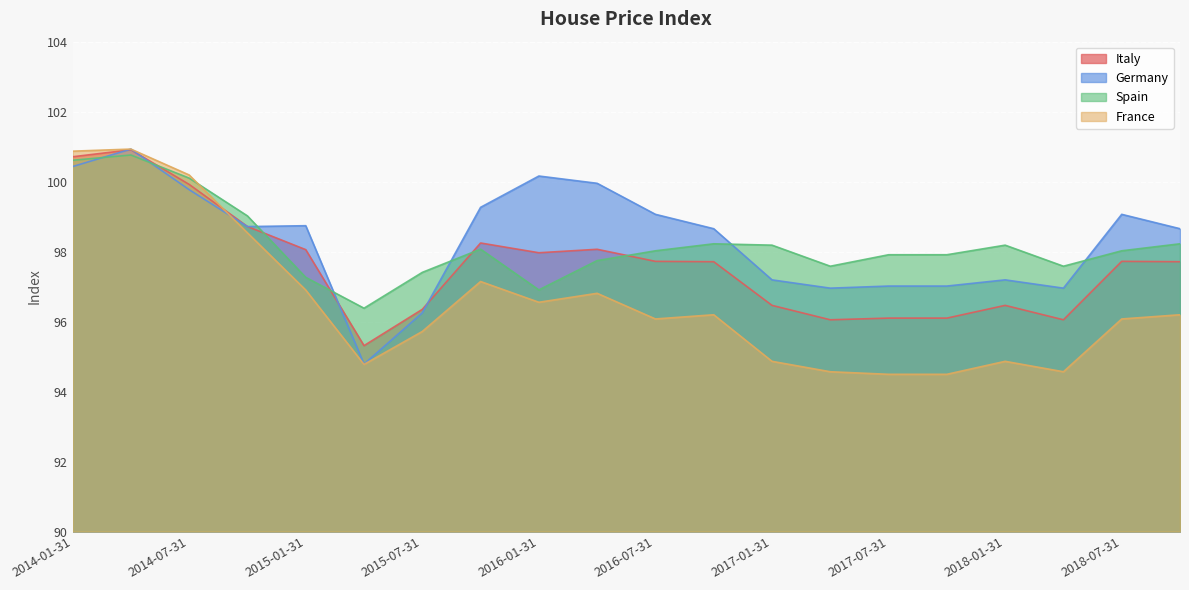

How many data points does each series have?

20